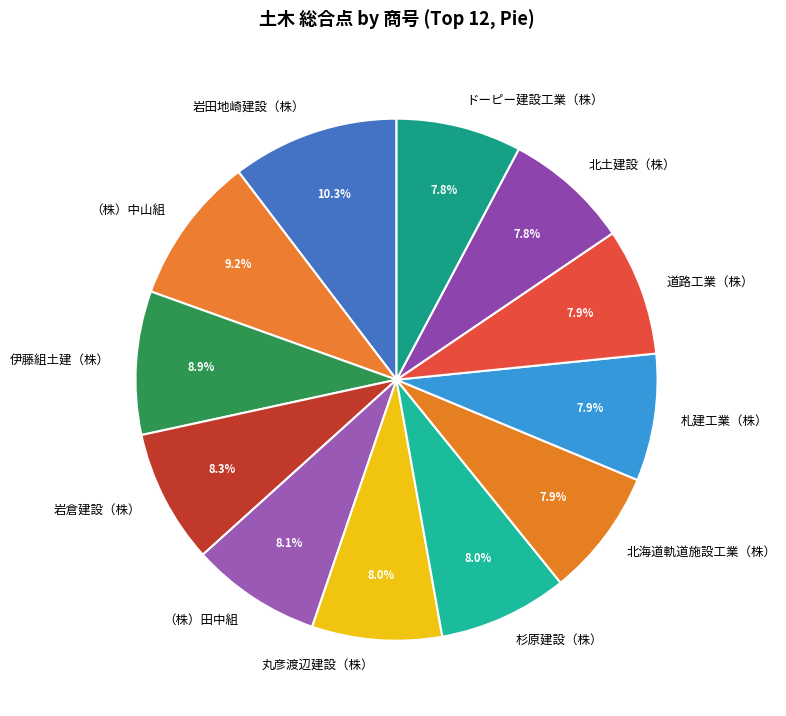

What is the largest slice in the pie chart?

岩田地崎建設（株）